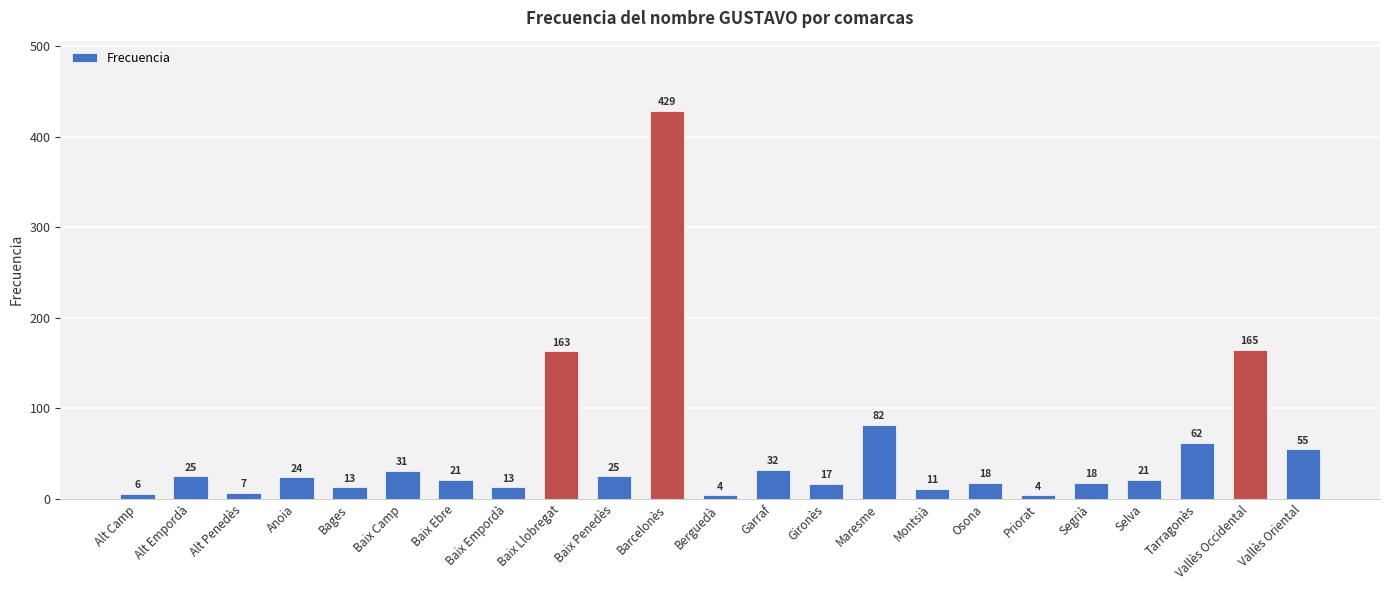

True or false: the data shows 32 at Garraf.

True